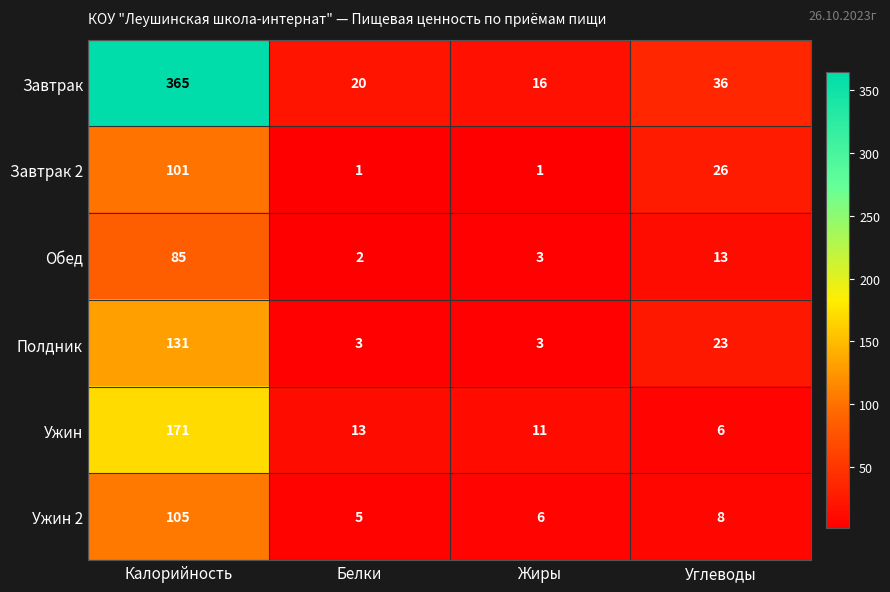

List the labels in order of Ужин value, largest first.

Калорийность, Белки, Жиры, Углеводы